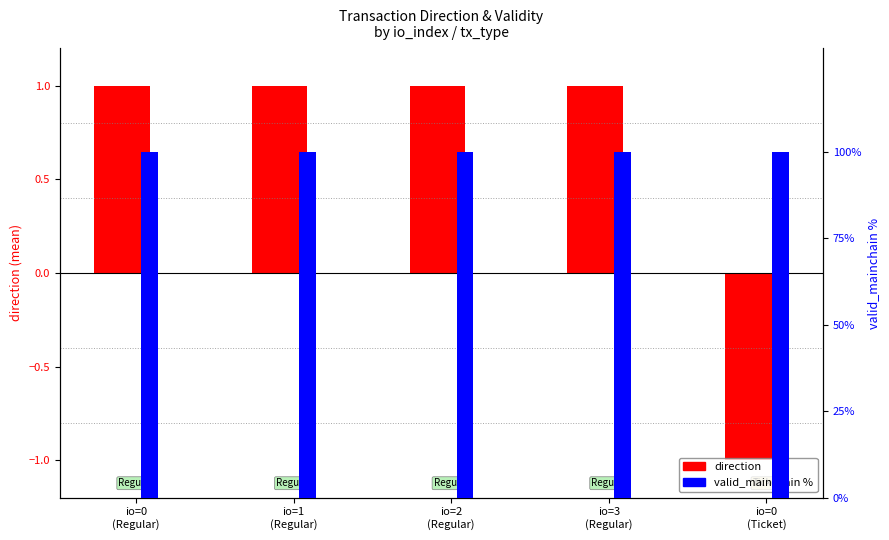

What is the approximate value of valid_mainchain % at io=3
(Regular)?

100